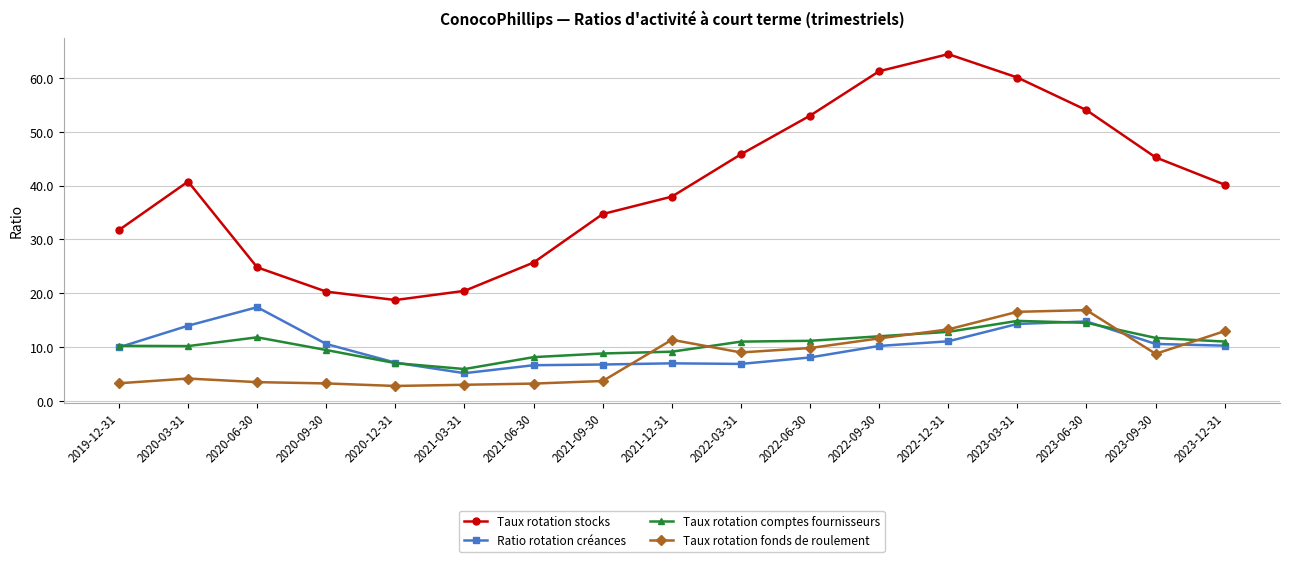

Which category has the highest value across all series?

2022-12-31